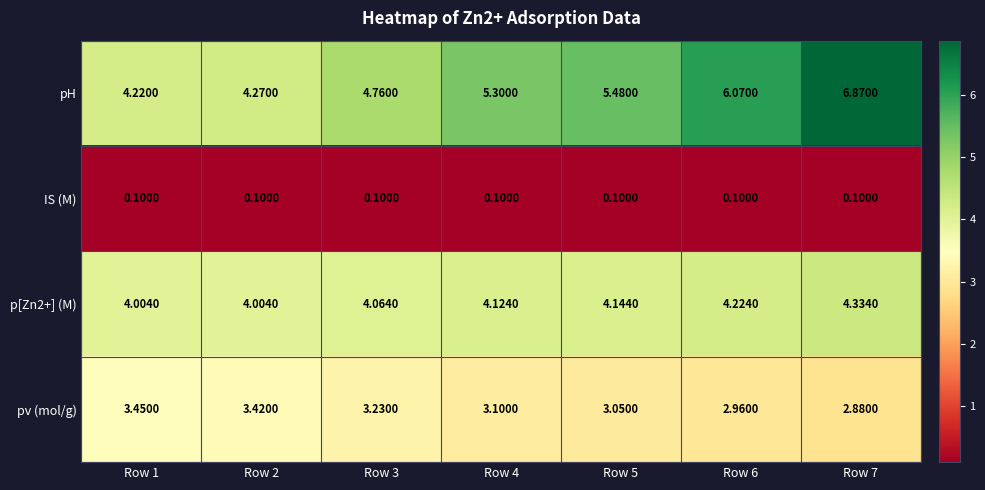

At how many categories does at least one series exceed 6?

2